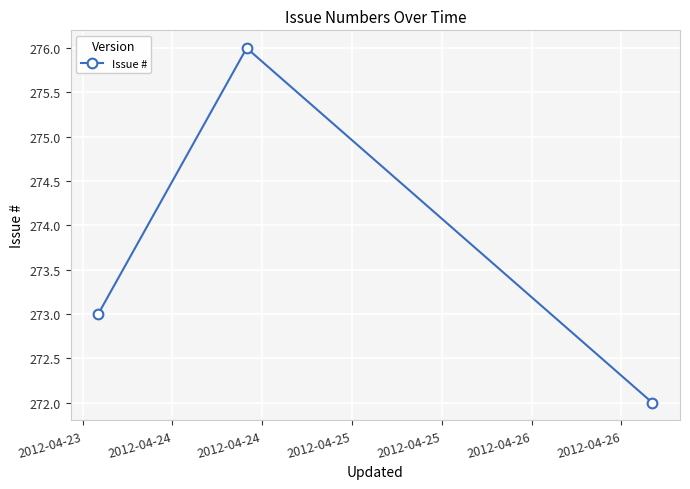

What is the difference between the maximum and minimum values?

4